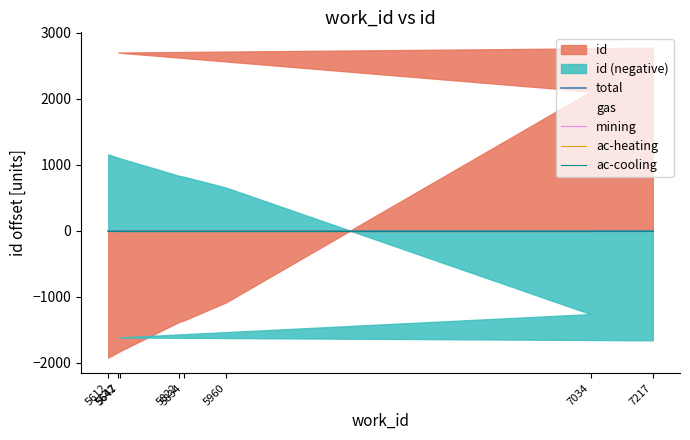

True or false: ac-heating has more than 1 points higher than both neighbors.

False